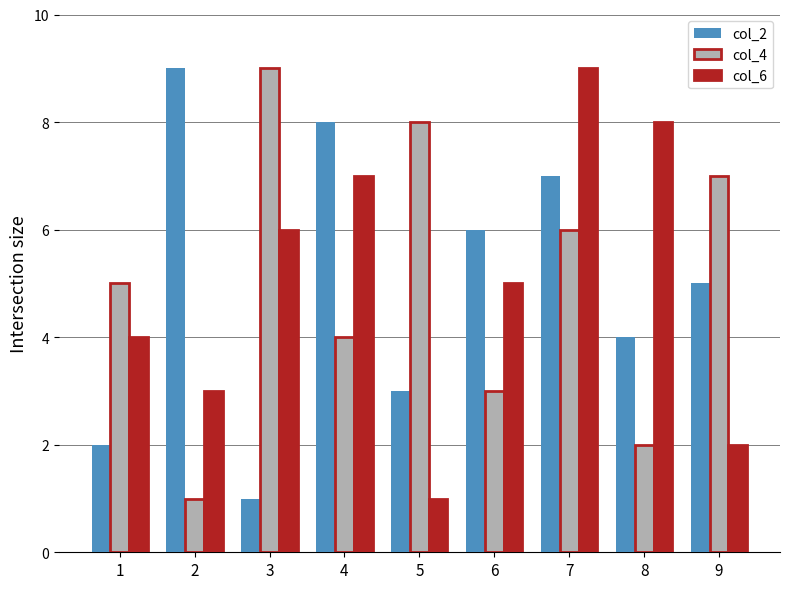

Is it true that col_6 equals 9 at 7?

True